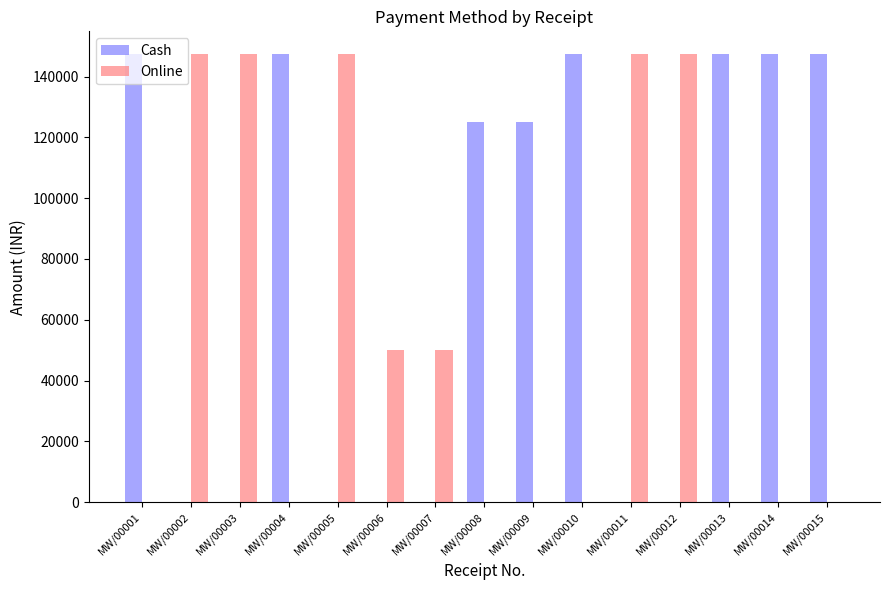

True or false: Cash has a value of -92652 at MW/00006.

False